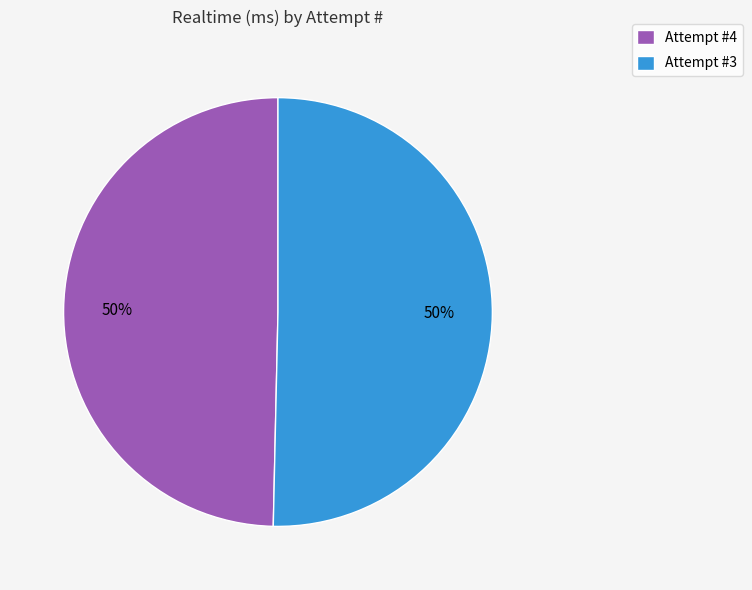

To the nearest percent, what is the average slice percentage?

50%